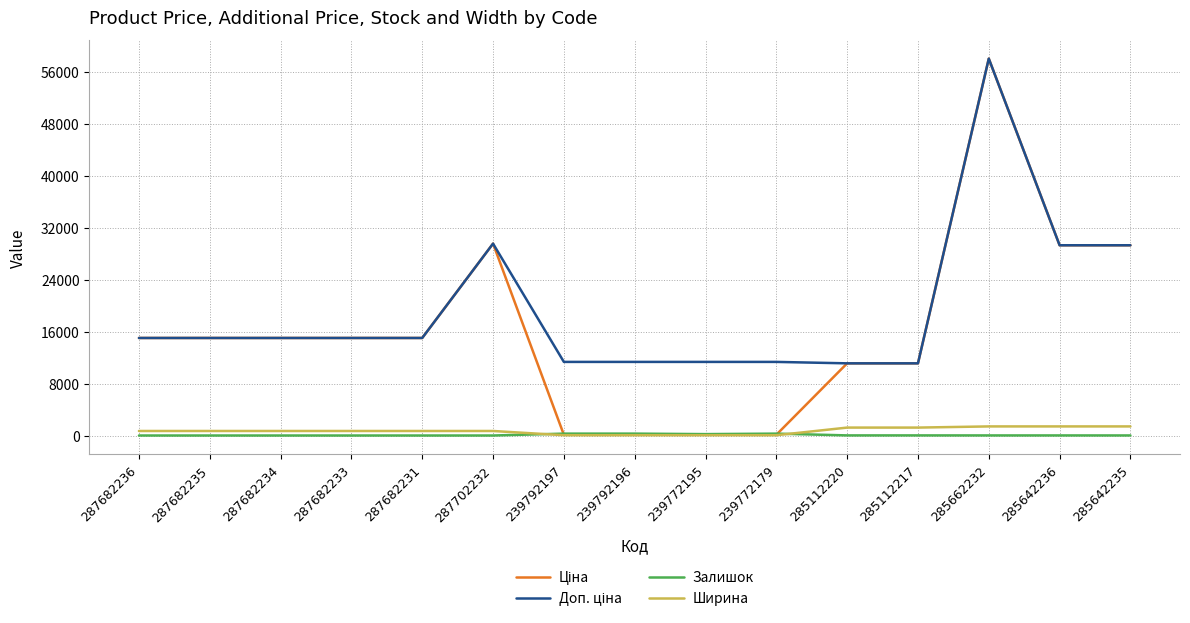

True or false: Залишок has a value of 0.0 at 287702232.

True